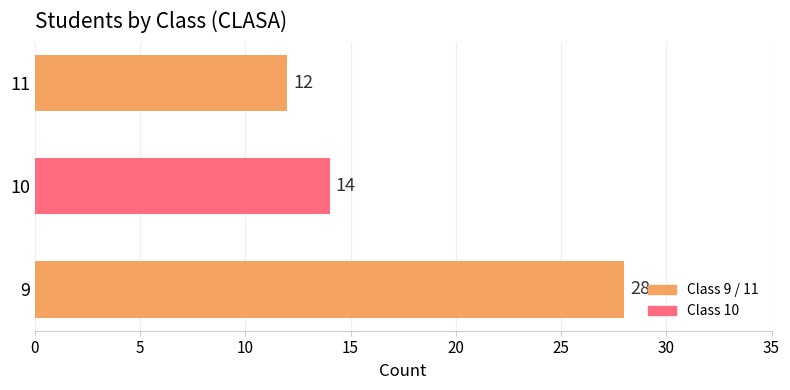

Approximately how many times larger is the value at 11 compared to 10?

0.9